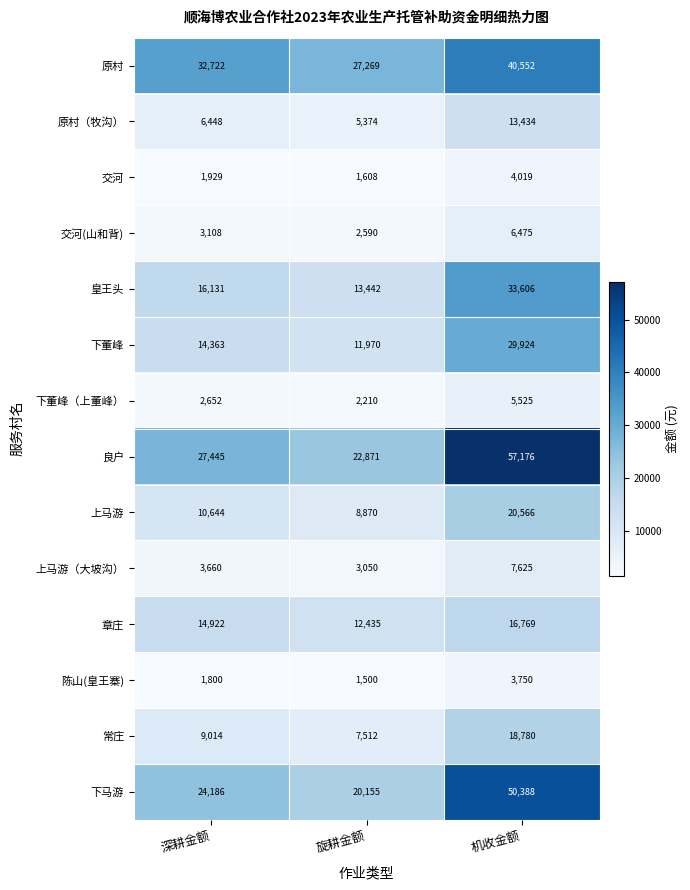

What is the sum of the 下董峰（上董峰） values at 深耕金额 and 机收金额?

8177